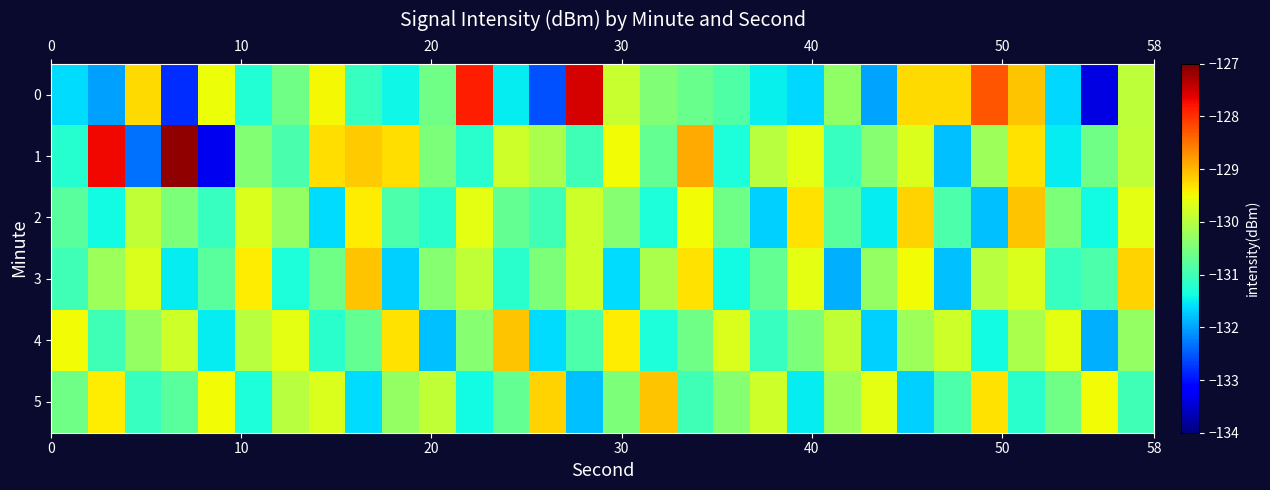

Which series has the widest spread of values?

1